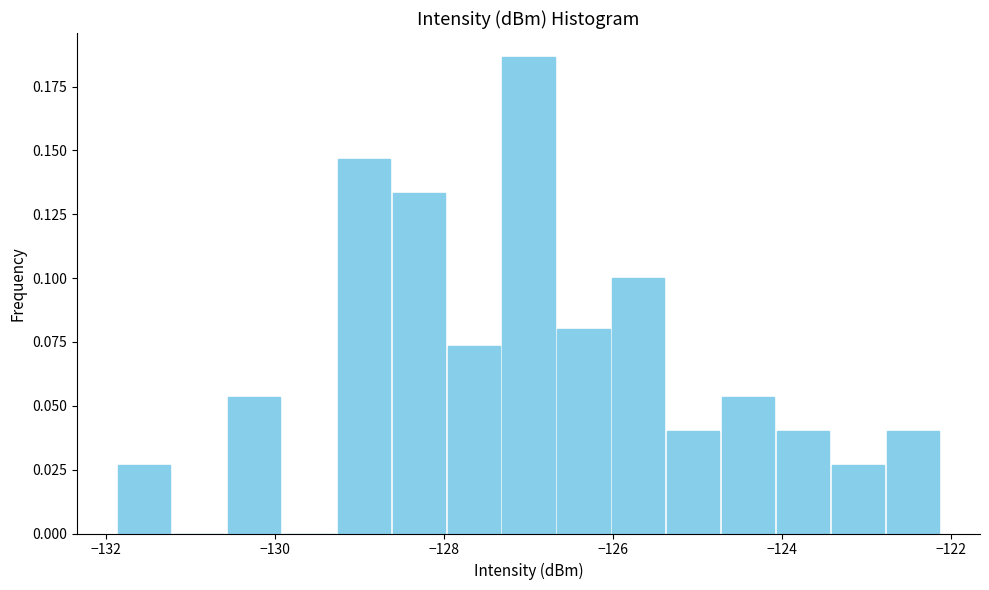

Read against the x-axis, roughly where is the centre of the tallest bar?

-127.0